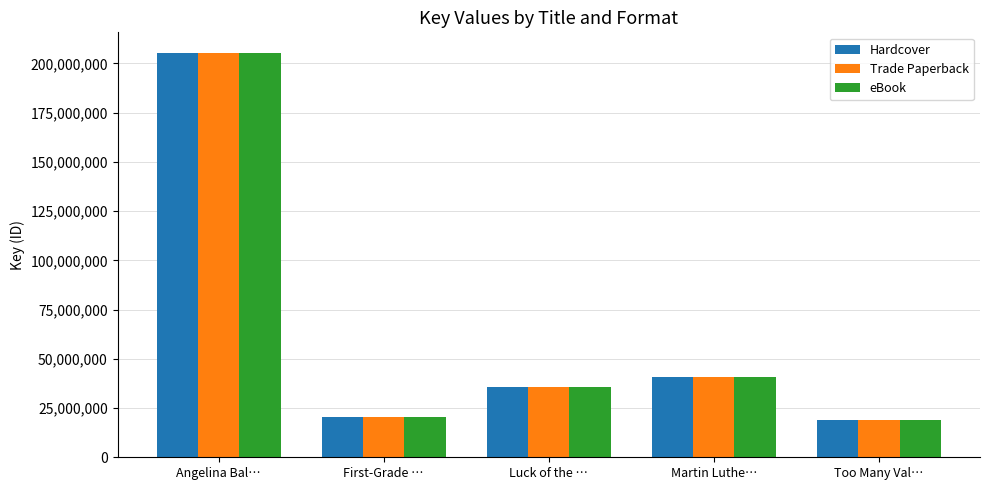

What is the label of the 5th bar from the right?

Angelina Bal…